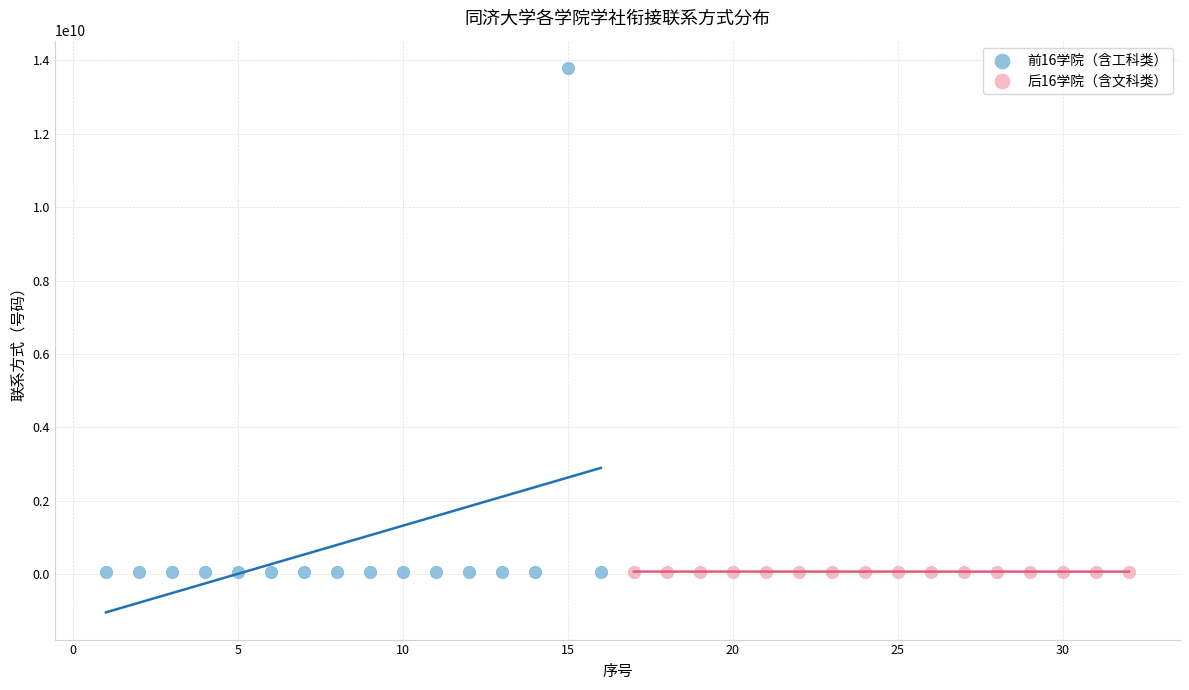

Which series has the widest spread of Y values?

前16学院（含工科类）